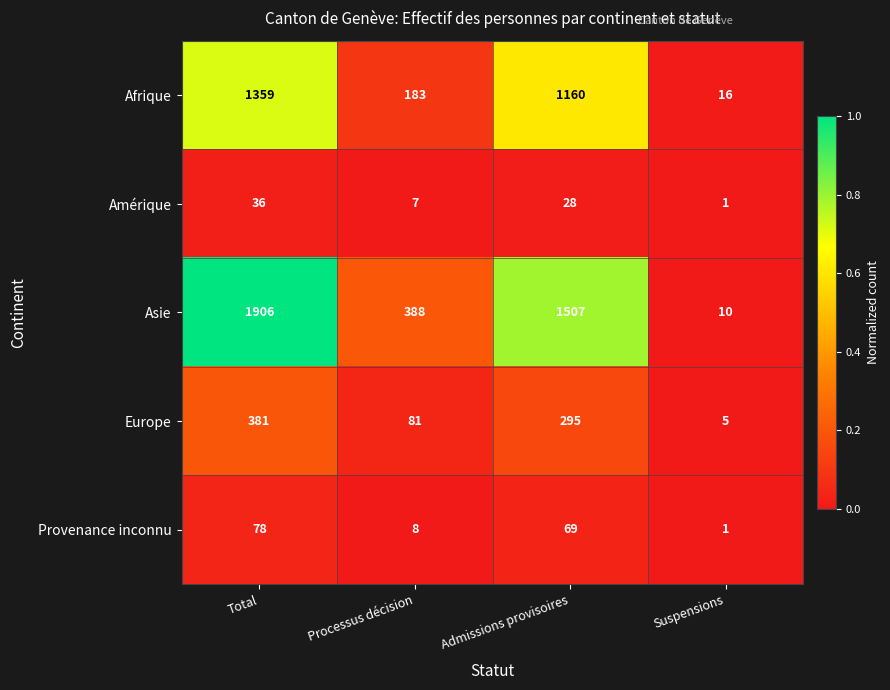

Reading right to left, list all the values displayed in this chart.

Afrique: Suspensions=16	Admissions provisoires=1160	Processus décision=183	Total=1359
Amérique: Suspensions=1	Admissions provisoires=28	Processus décision=7	Total=36
Asie: Suspensions=10	Admissions provisoires=1507	Processus décision=388	Total=1906
Europe: Suspensions=5	Admissions provisoires=295	Processus décision=81	Total=381
Provenance inconnu: Suspensions=1	Admissions provisoires=69	Processus décision=8	Total=78